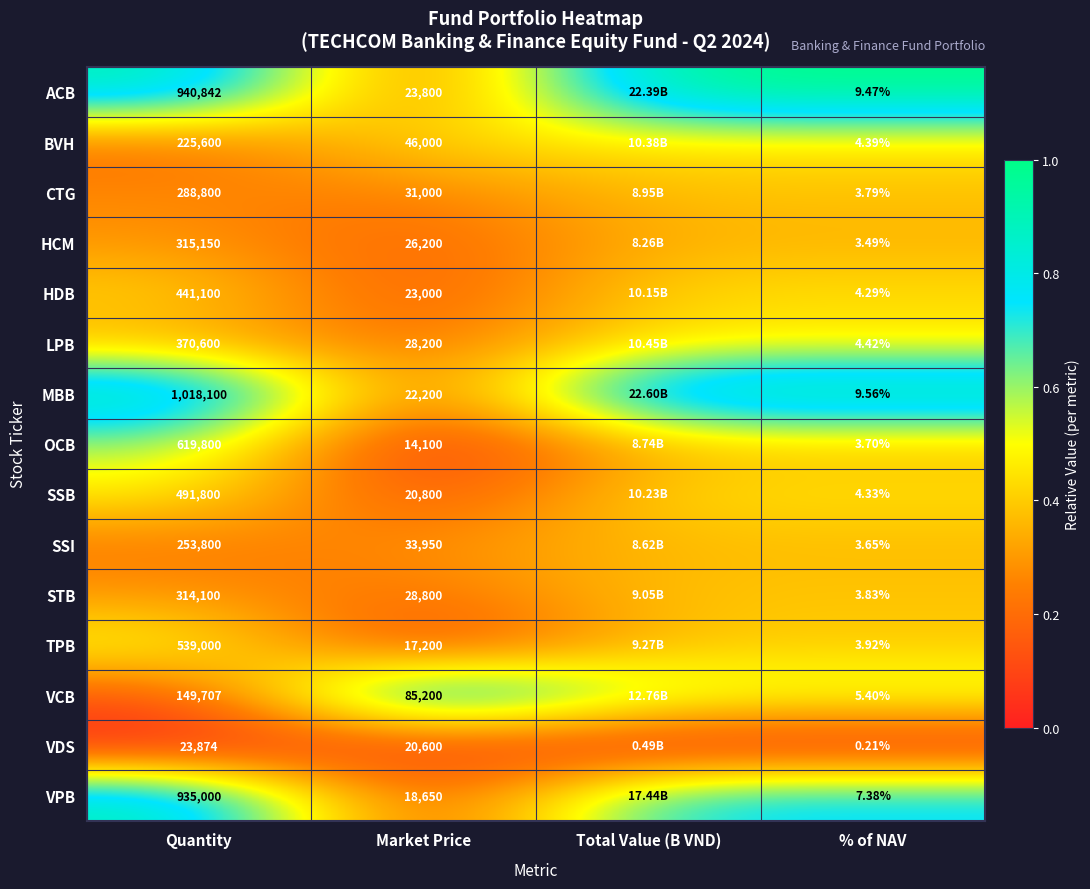

The STB series shows 0.3 at Market Price. True or false?

False